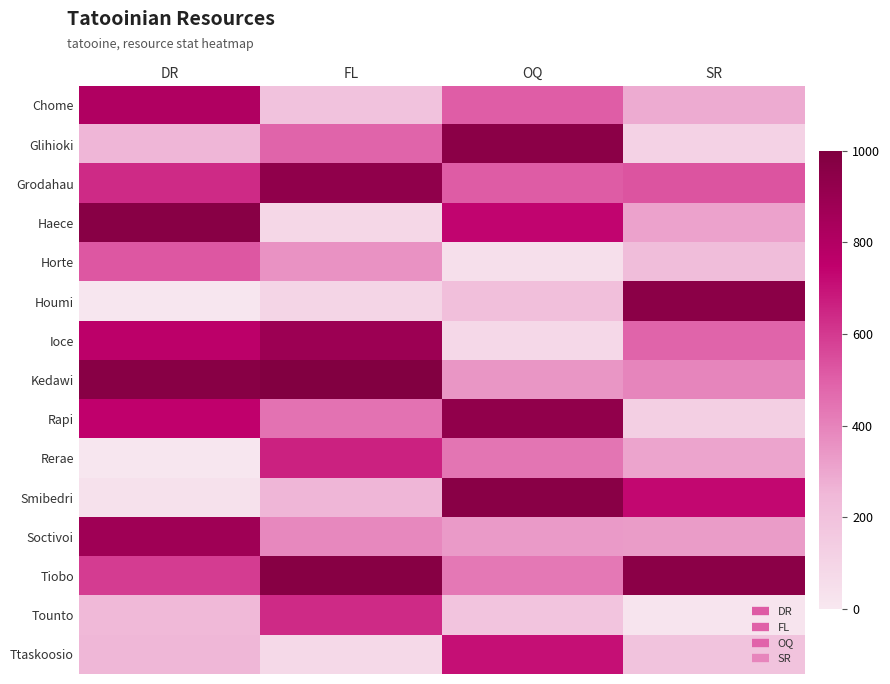

Between DR and OQ, which is larger?

DR